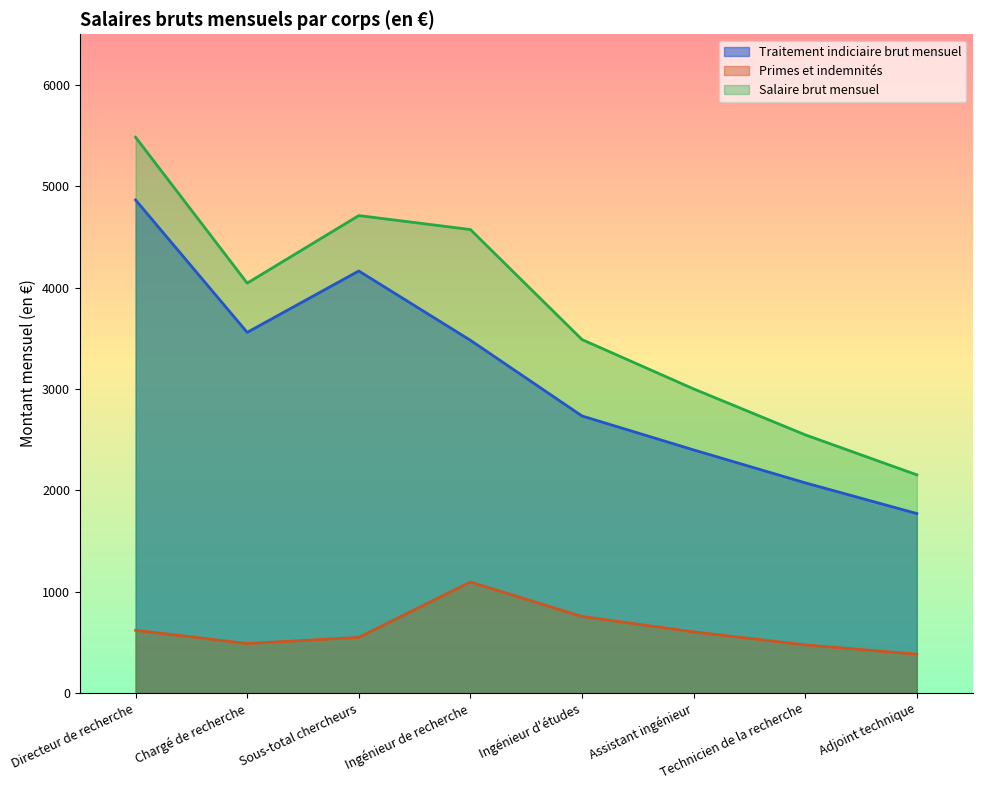

Does the chart have visible grid lines?

No